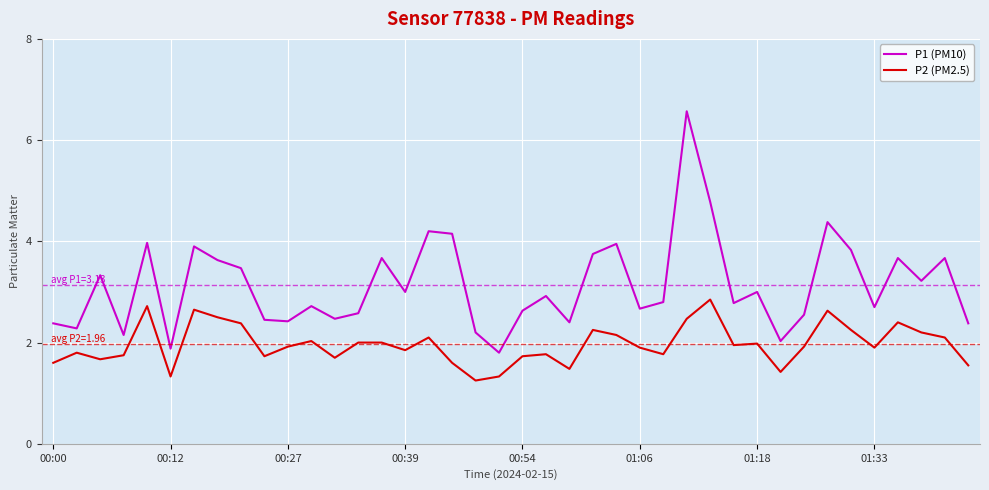

What is the sum of all P2 (PM2.5) values?

78.6